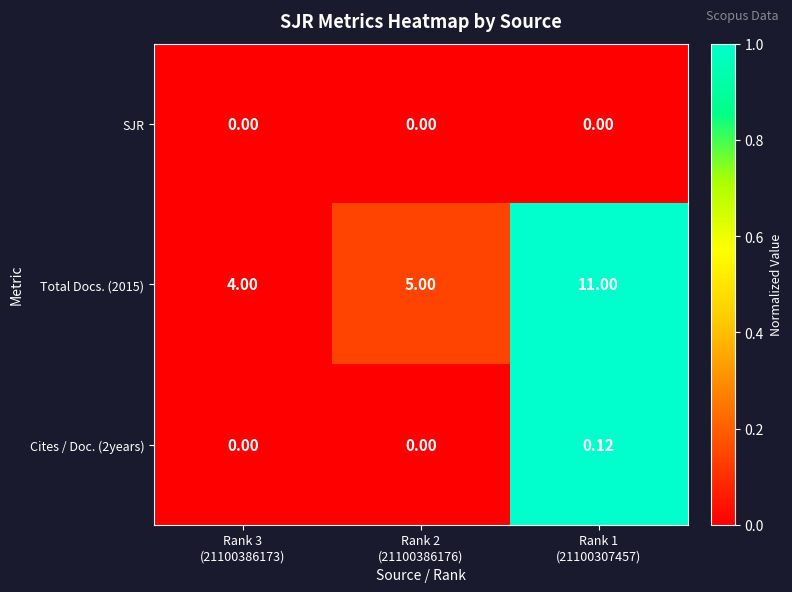

Which label corresponds to the largest value in the chart?

Rank 1
(21100307457)